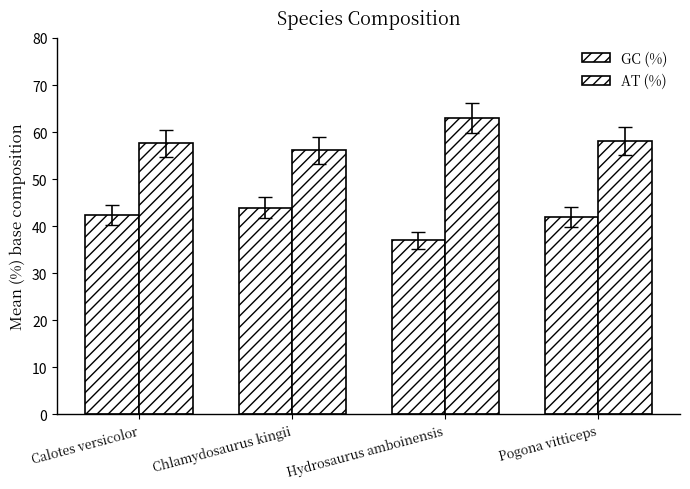

At which category is the sum across all series the highest?

Calotes versicolor